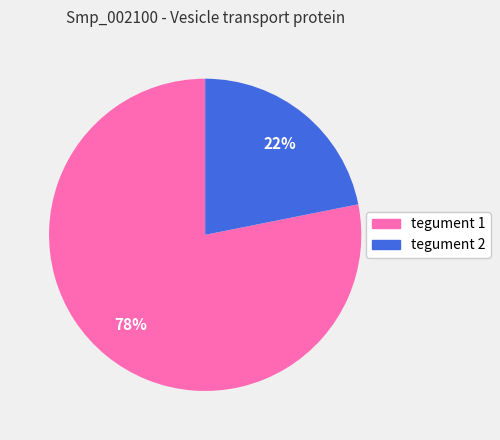

To the nearest percent, what is the average slice percentage?

50%